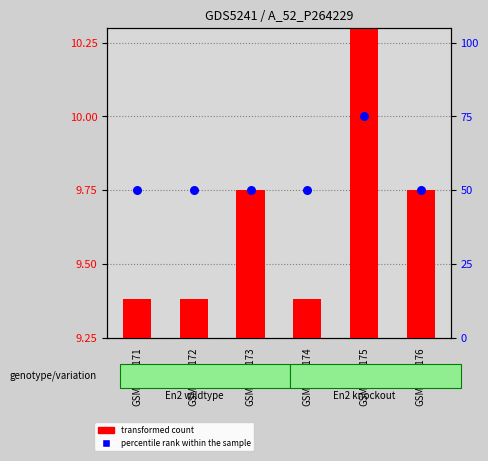

What are all the series names shown in the legend?

transformed count, percentile rank within the sample